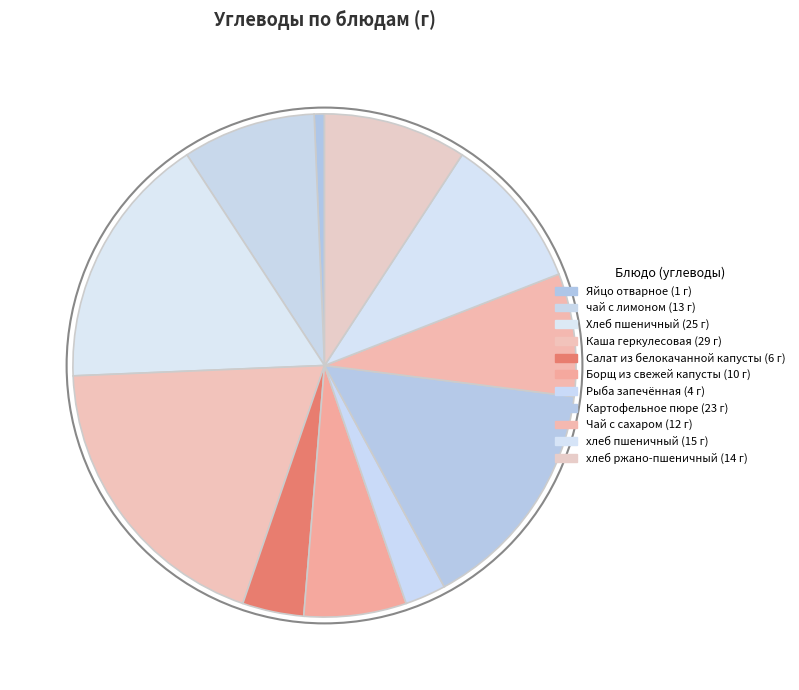

How many segments does this pie chart have?

11